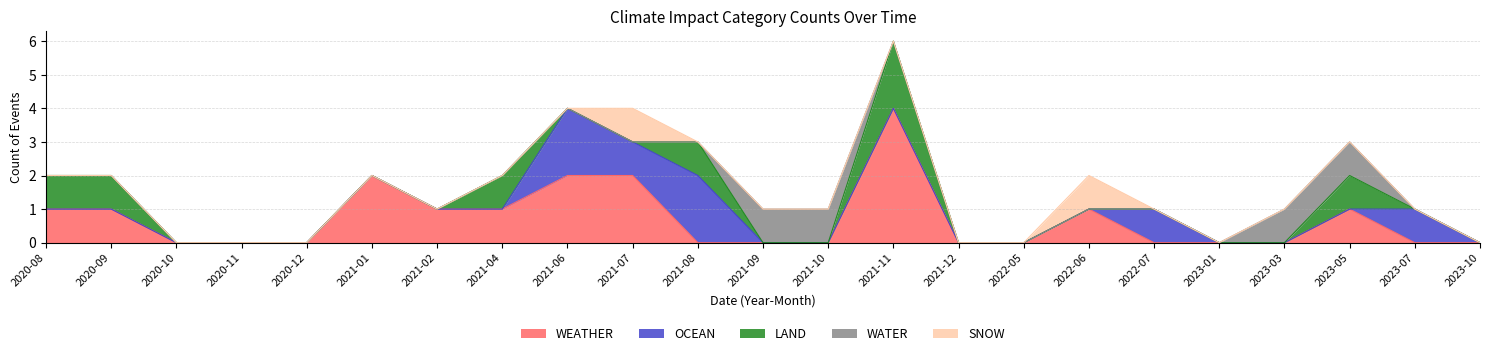

Between 2023-07 and 2023-01, which is larger?

2023-07